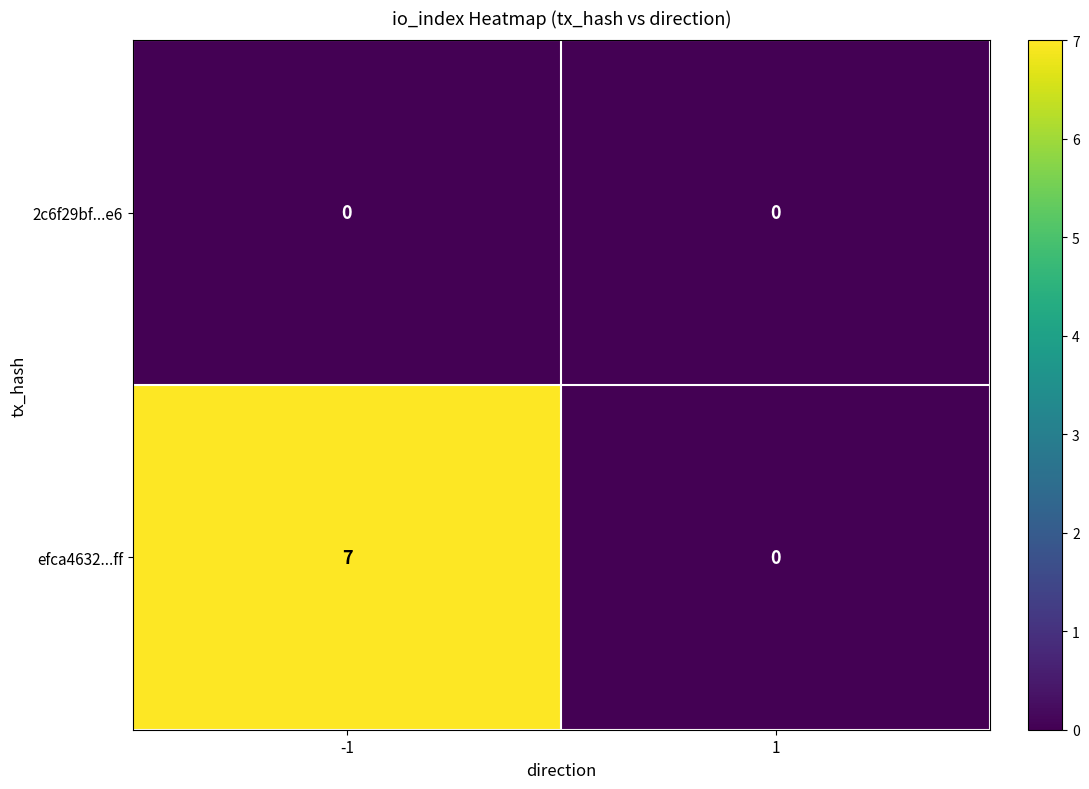

Rank the series by their maximum value, from lowest to highest.

2c6f29bf...e6, efca4632...ff